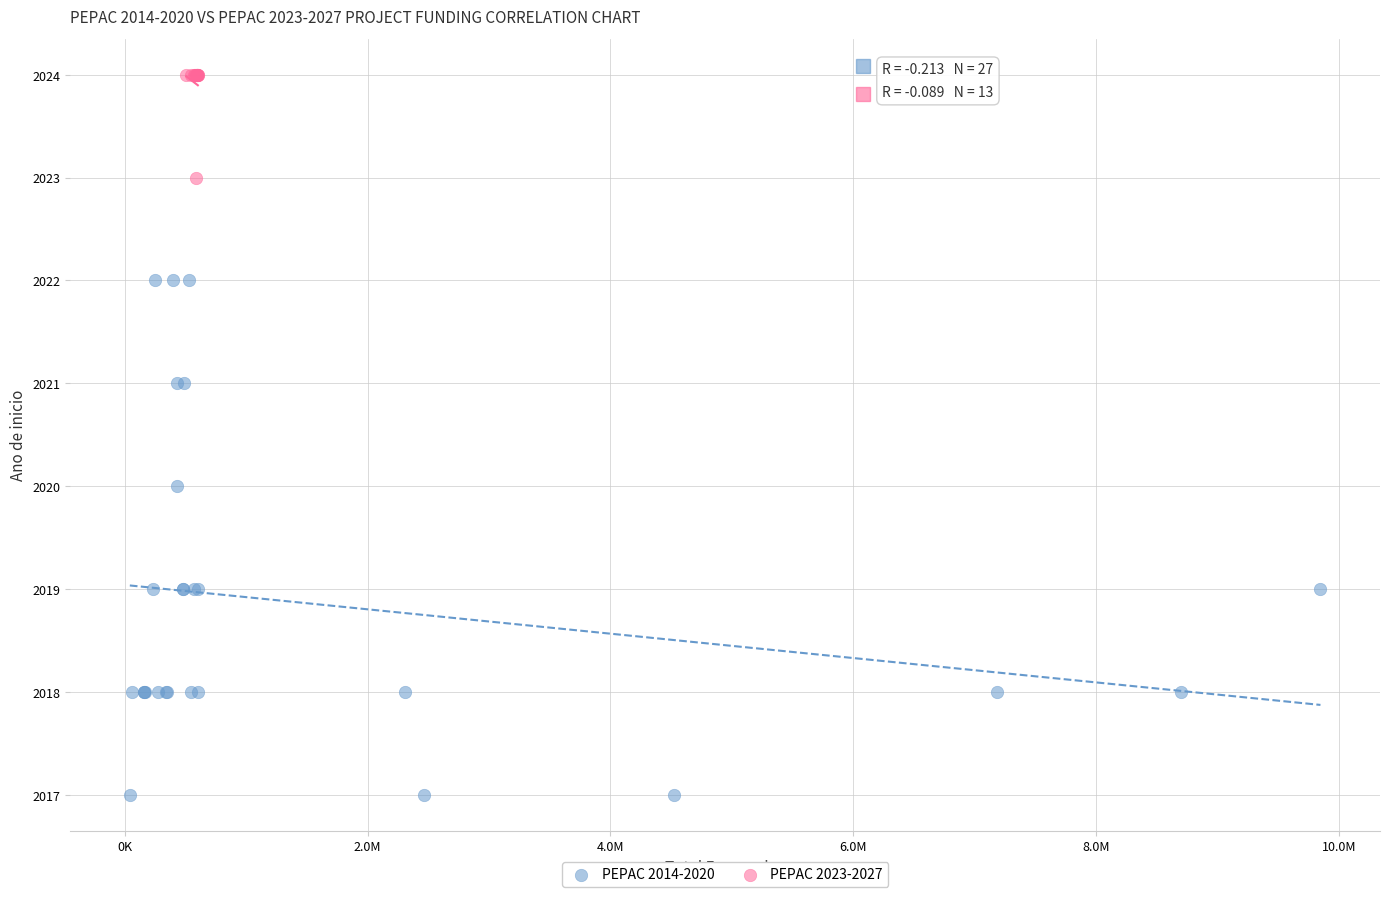

Which series contains the highest Y value?

PEPAC 2023-2027